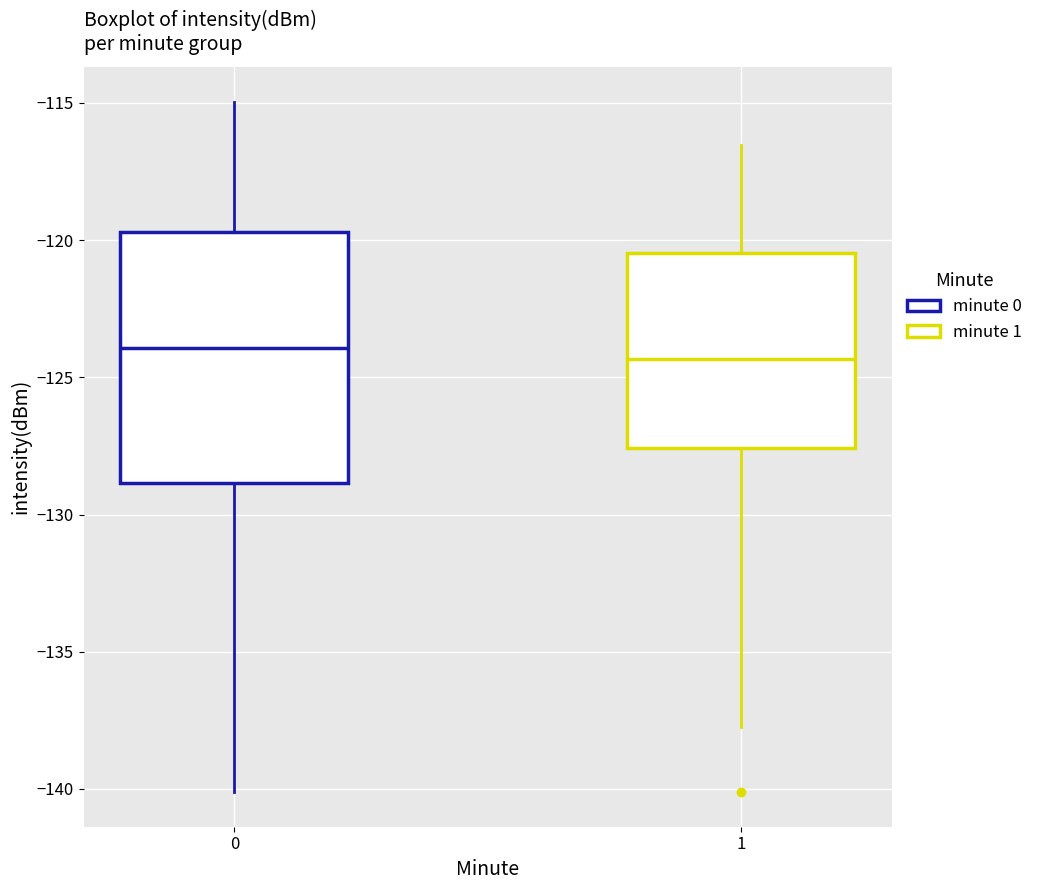

Comparing the boxes themselves (not the whiskers), which one is the tallest?

0